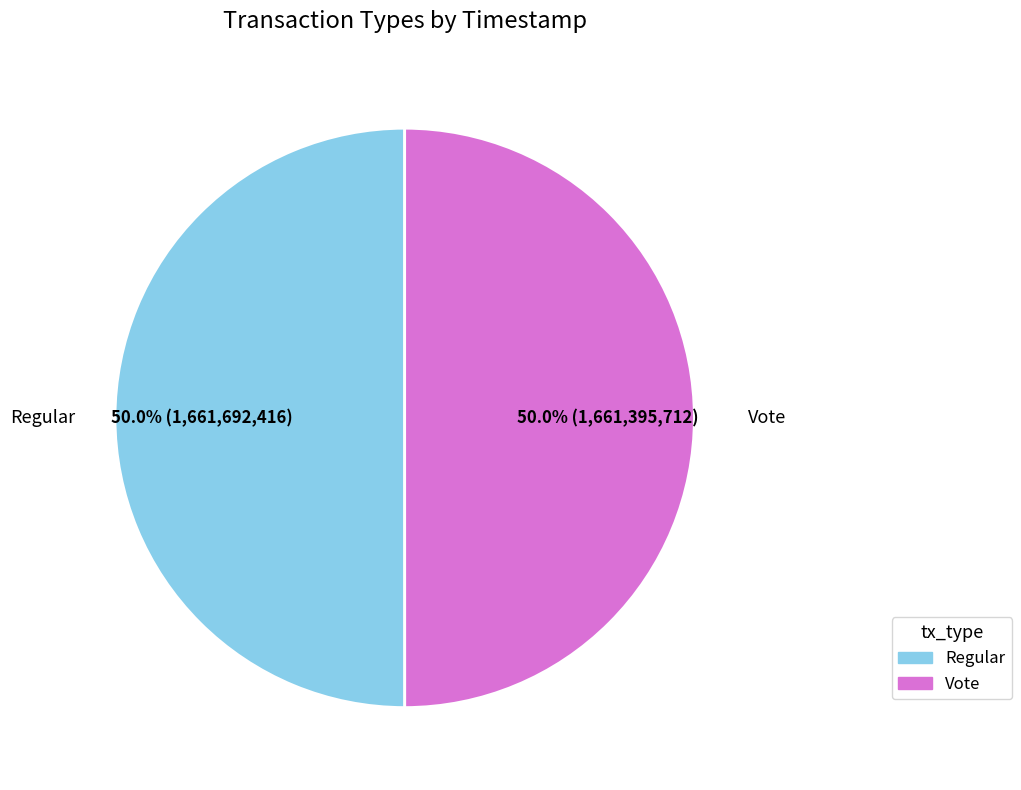

Combined, what portion of the pie is Regular and Vote?

100.0%